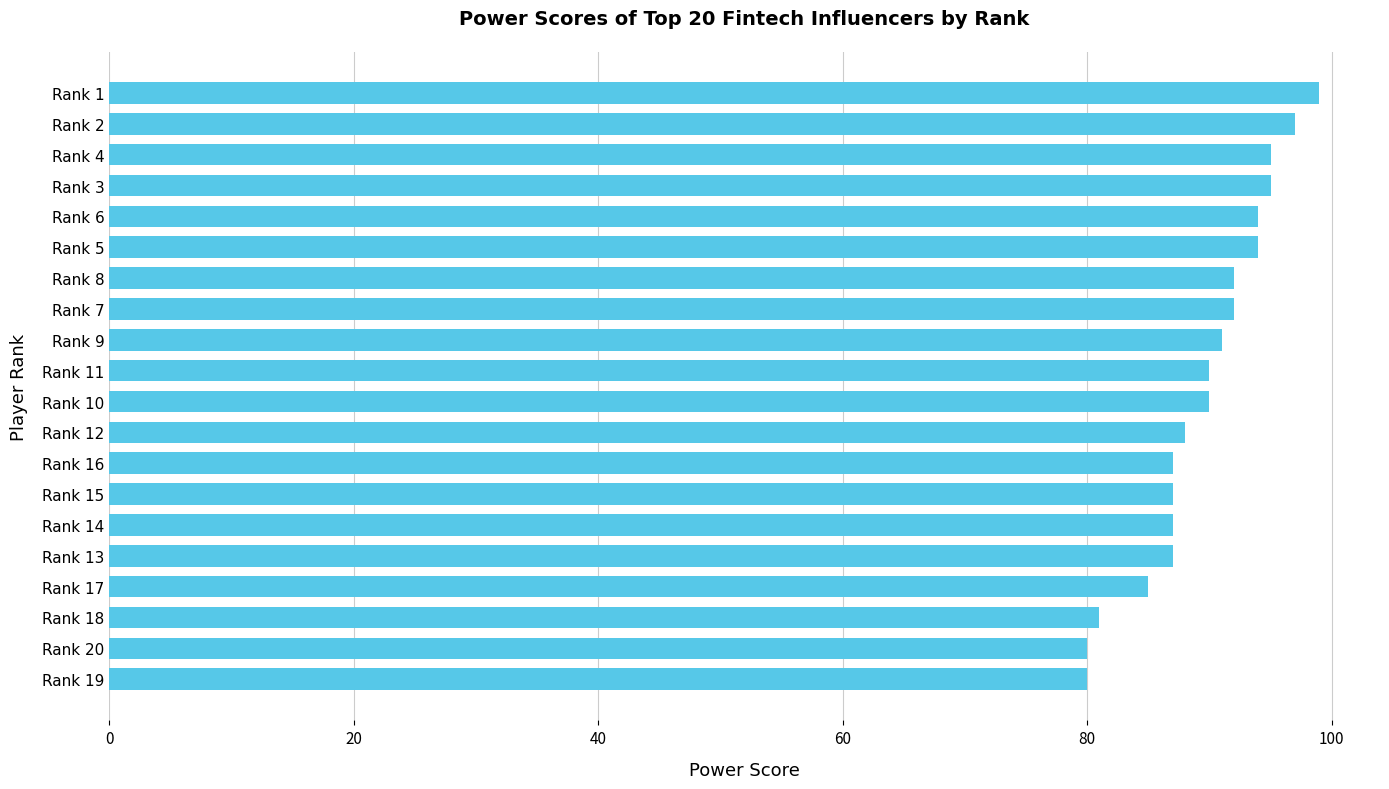

Which has a higher value, Rank 20 or Rank 10?

Rank 10